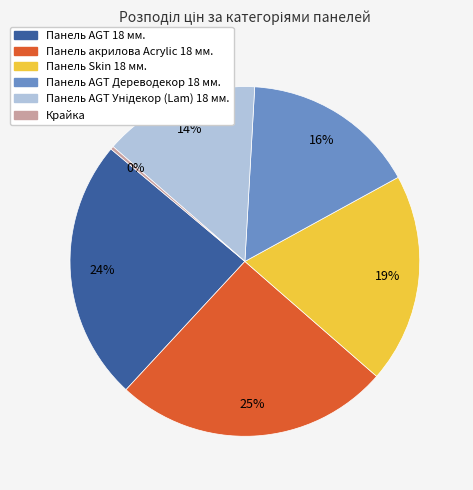

Combined, do Панель AGT 18 мм. and Панель AGT Дереводекор 18 мм. account for over 50%?

No